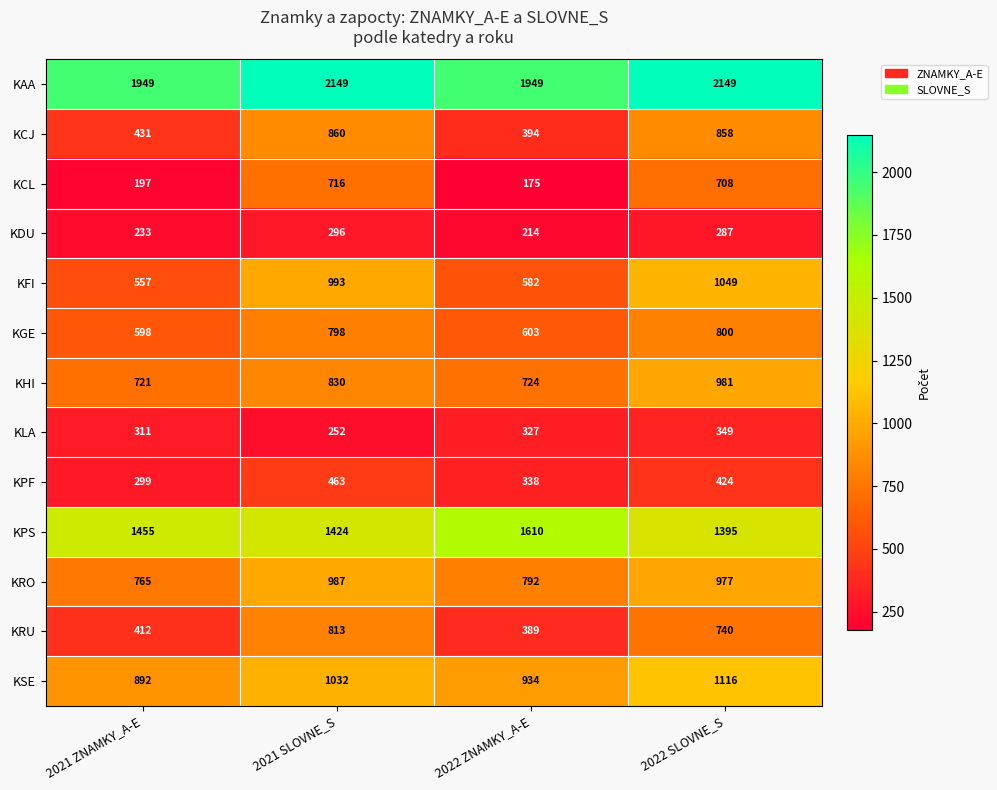

What is the difference between the second highest and minimum values in the KCL series?

533